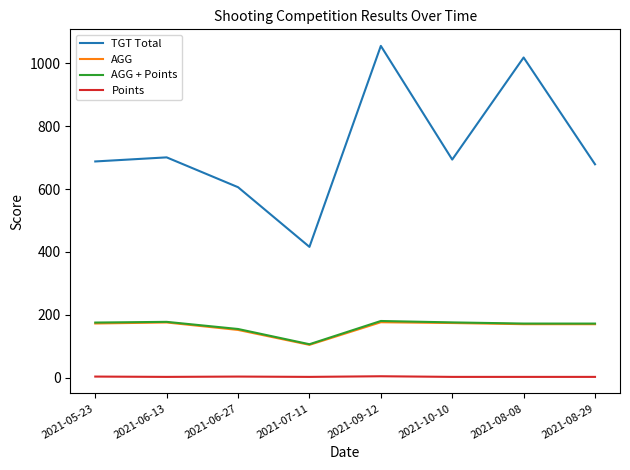

What are all the series names shown in the legend?

TGT Total, AGG, AGG + Points, Points